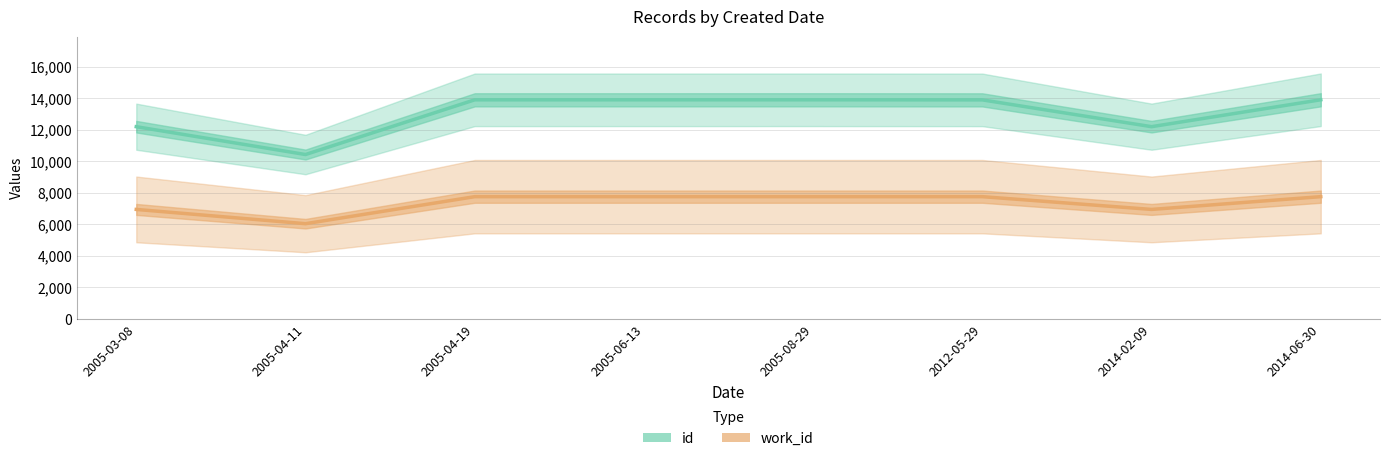

True or false: work_id and id cross at least once.

False